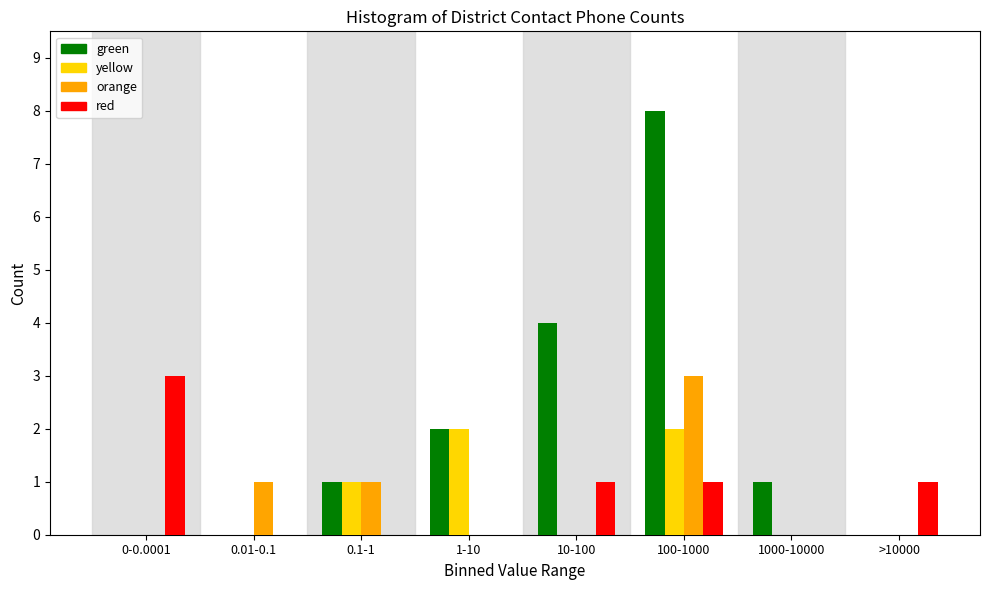

The green series shows 4 at >10000. True or false?

False